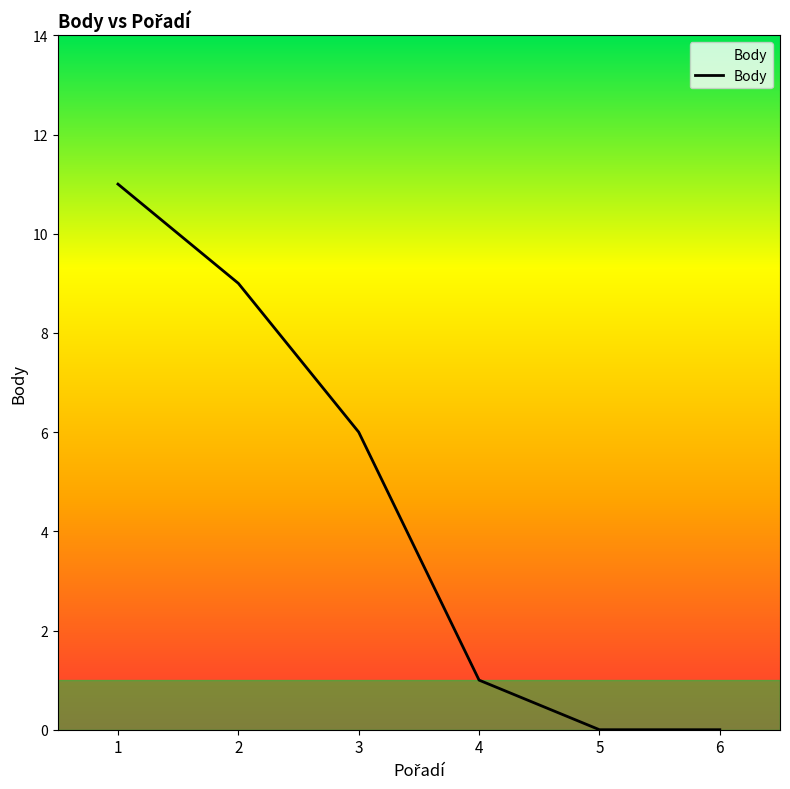

What is the change in value from 1 to 3?

-5